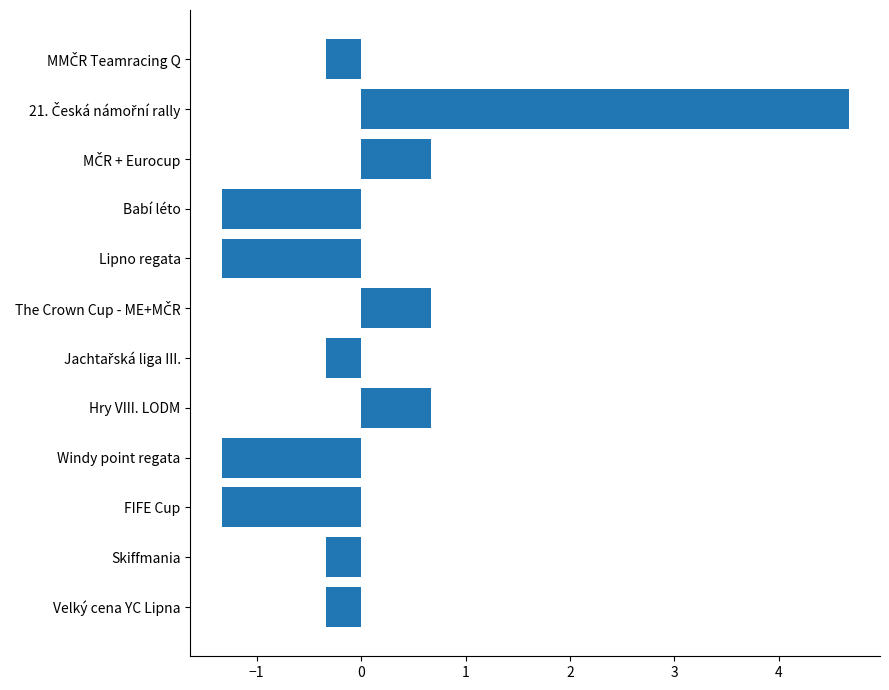

The chart shows a value of -2.4 at Windy point regata. True or false?

False